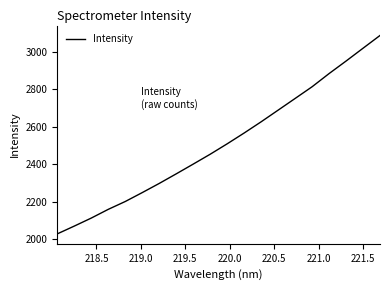

What is the difference between the maximum and minimum values?

1056.6